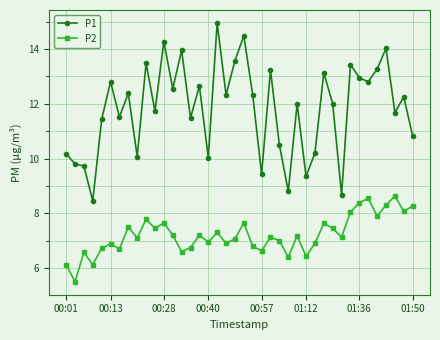

At how many categories does at least one series exceed 9?

37